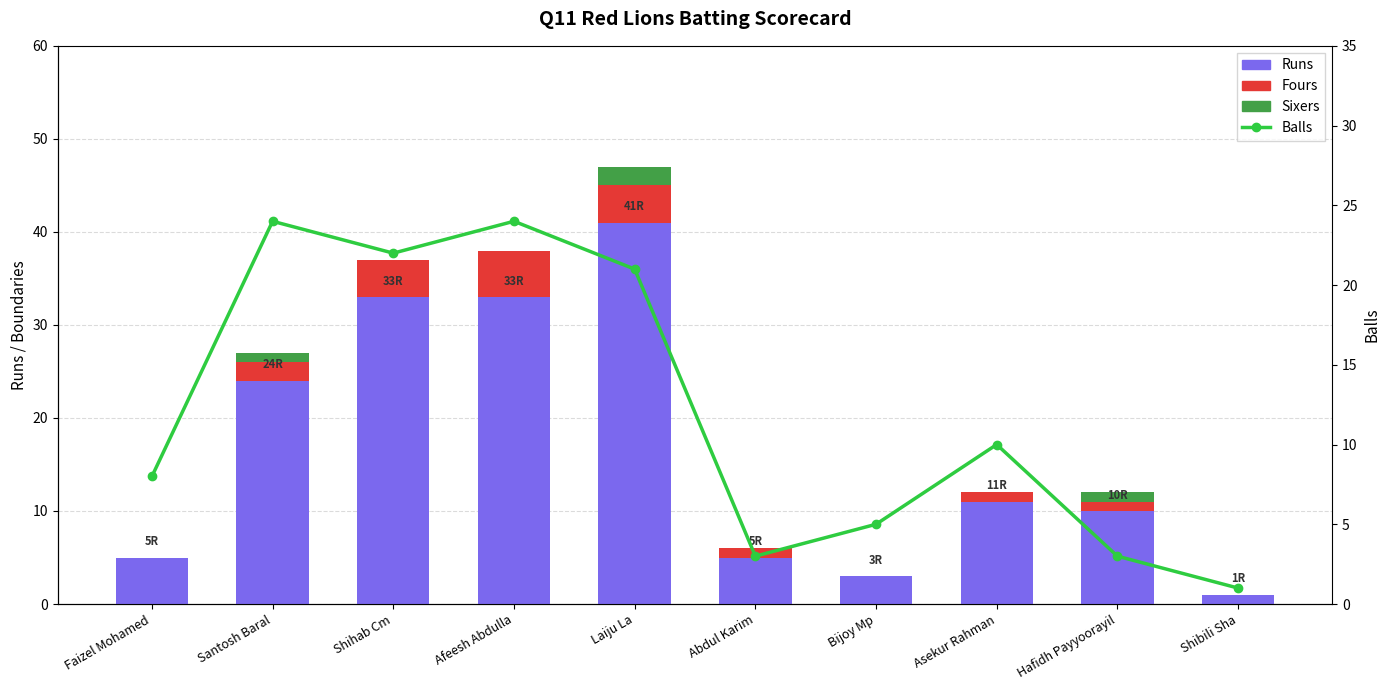

What are all the series names shown in the legend?

Runs, Fours, Sixers, Balls